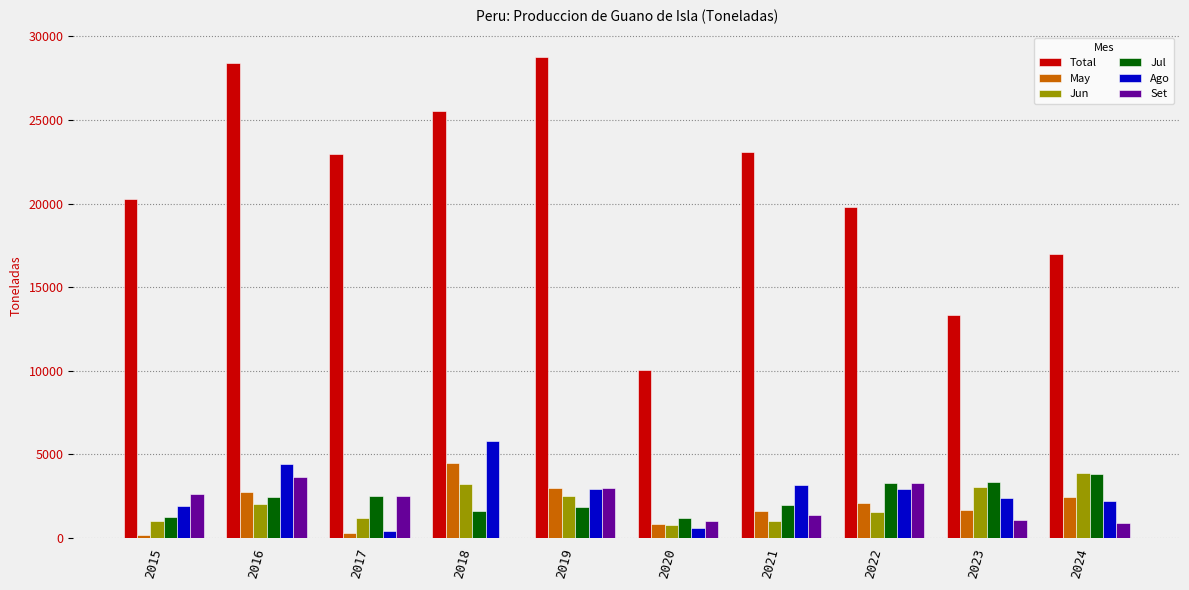

What is the difference between the Set values at 2023 and 2021?

285.0